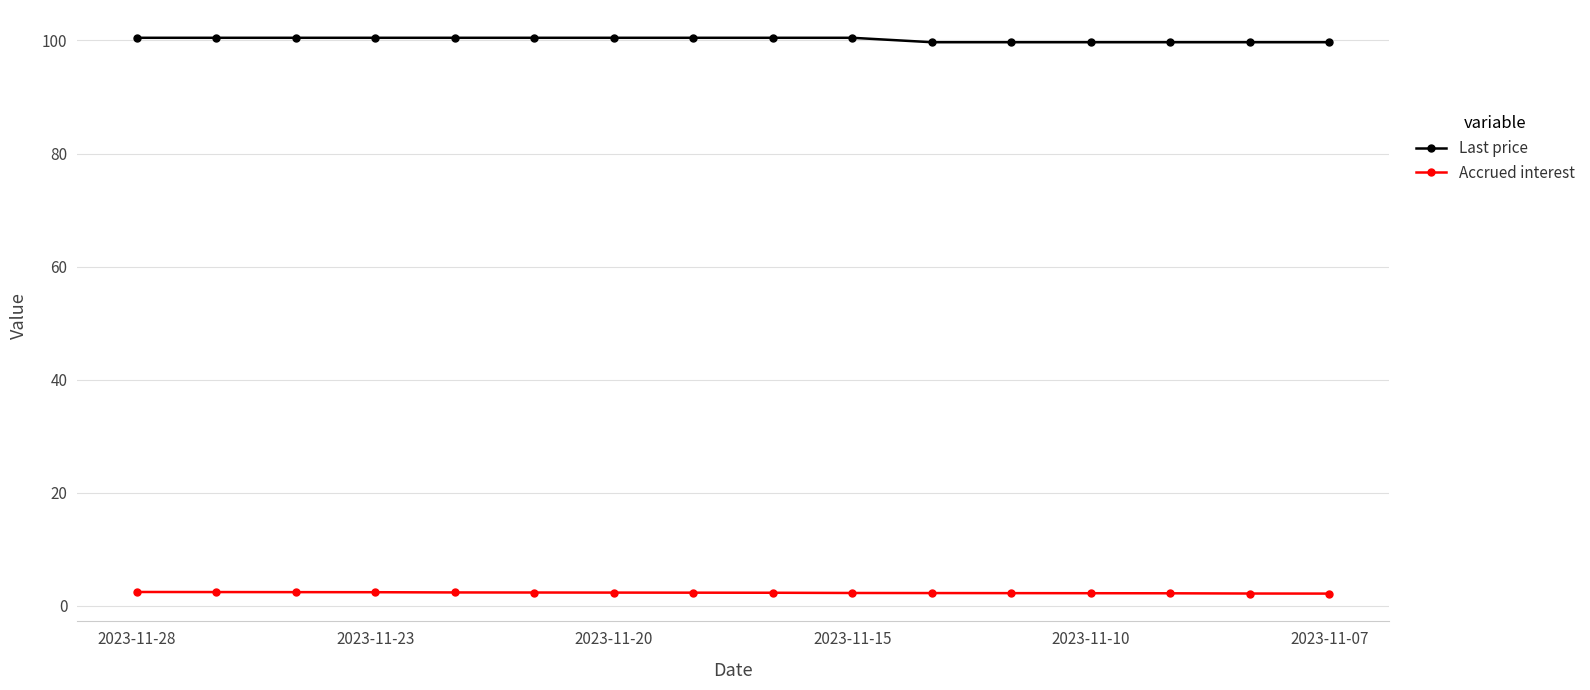

What is the difference between the maximum and second lowest values in the Accrued interest series?

0.3